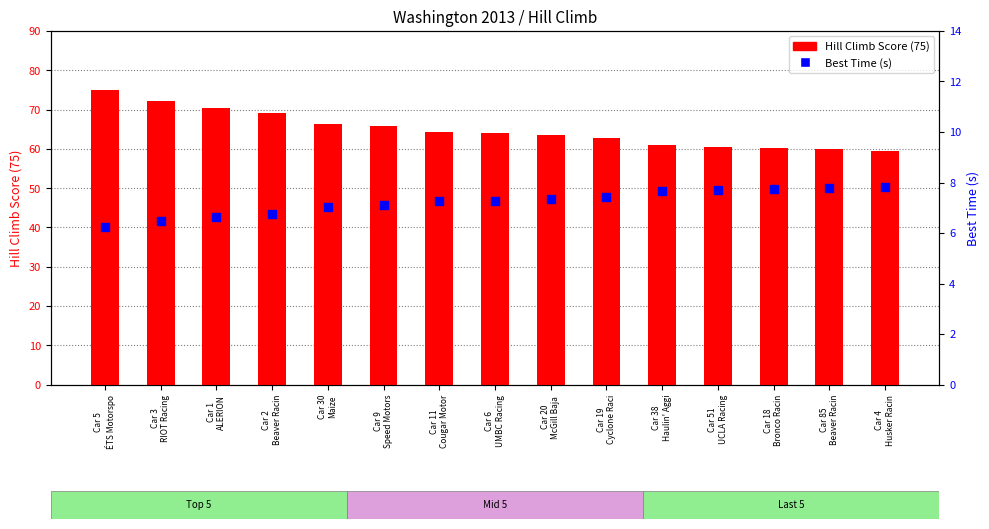

Which series has the widest spread of Y values?

Hill Climb Score (75)